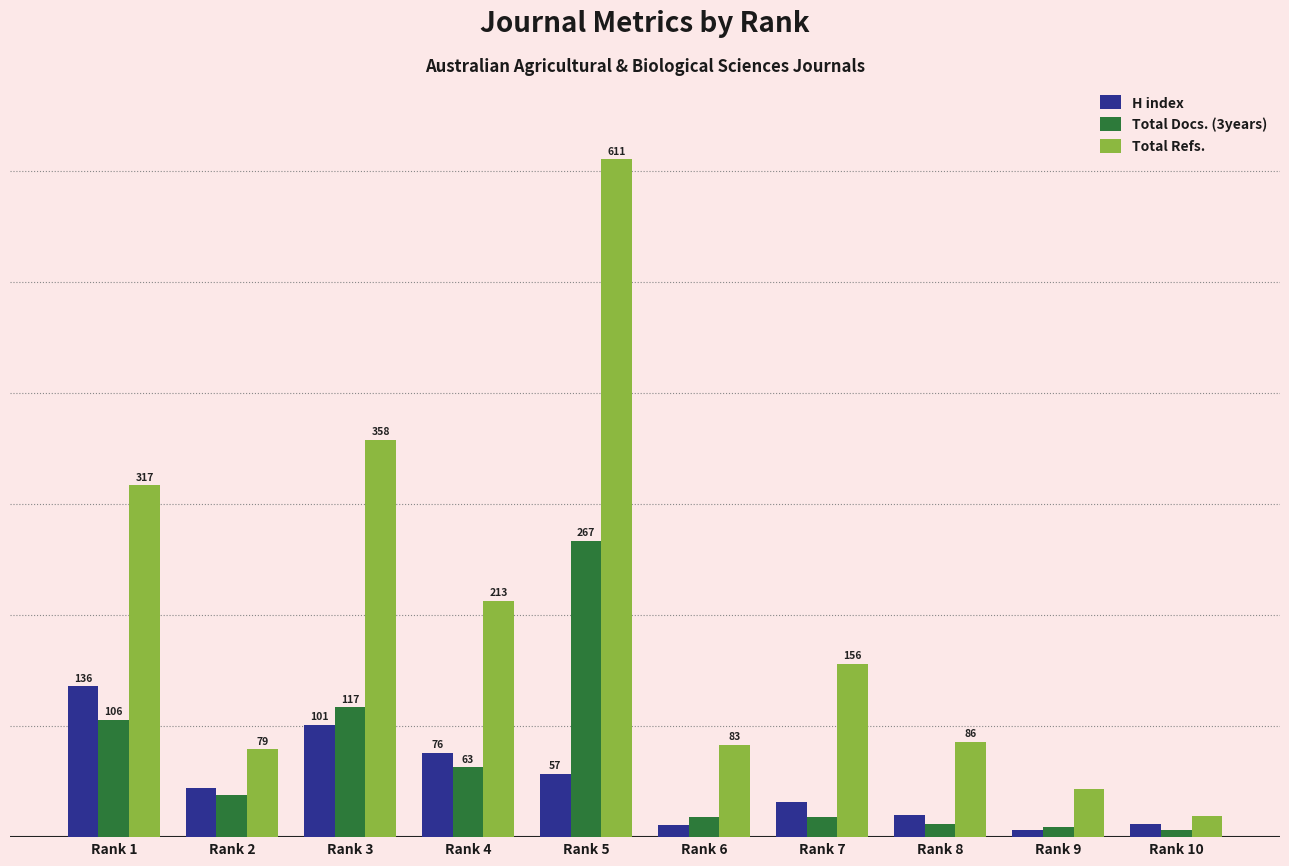

Is the value of Total Refs. at Rank 5 greater than the value of H index at Rank 3?

Yes